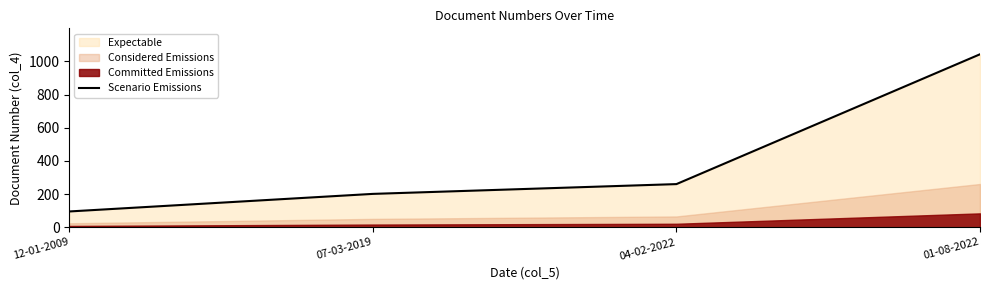

What is the maximum value shown in the chart?

1043